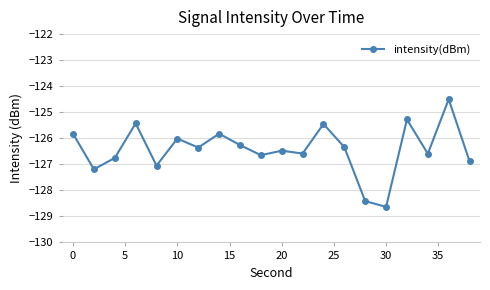

What is the minimum value shown in the chart?

-128.6